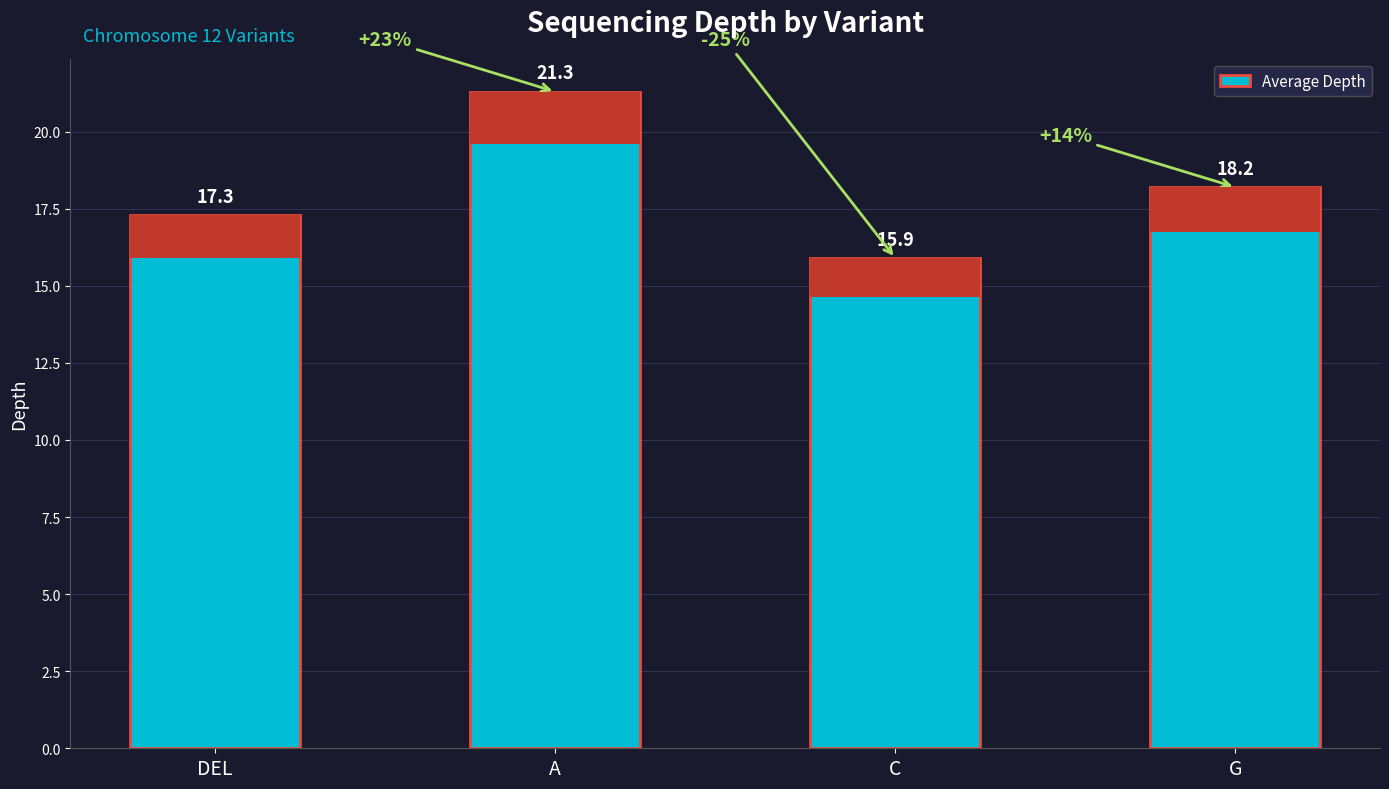

What is the value of the 3rd bar from the left?

15.9